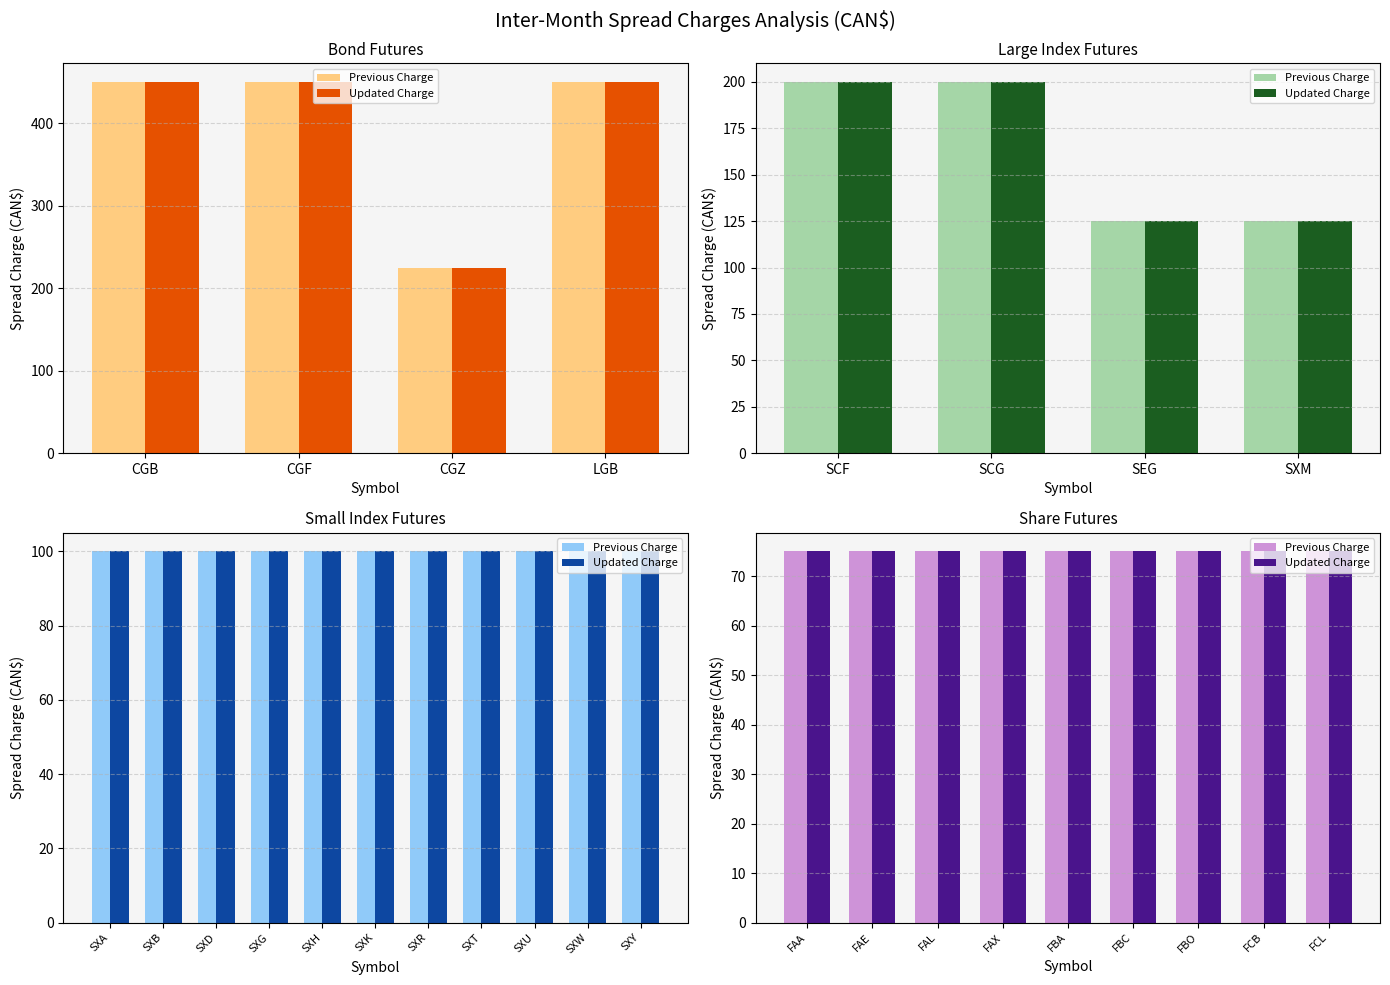

What is the value of the Bond Futures bar at the 1st from the left?

450